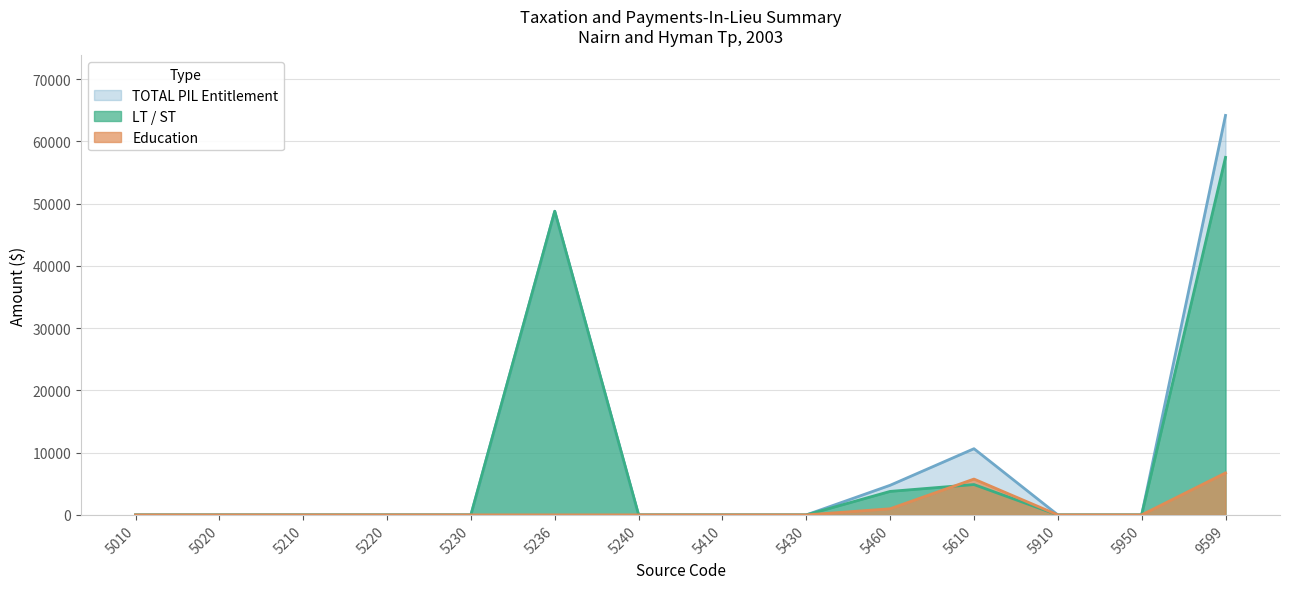

Which label corresponds to the largest value in the chart?

9599